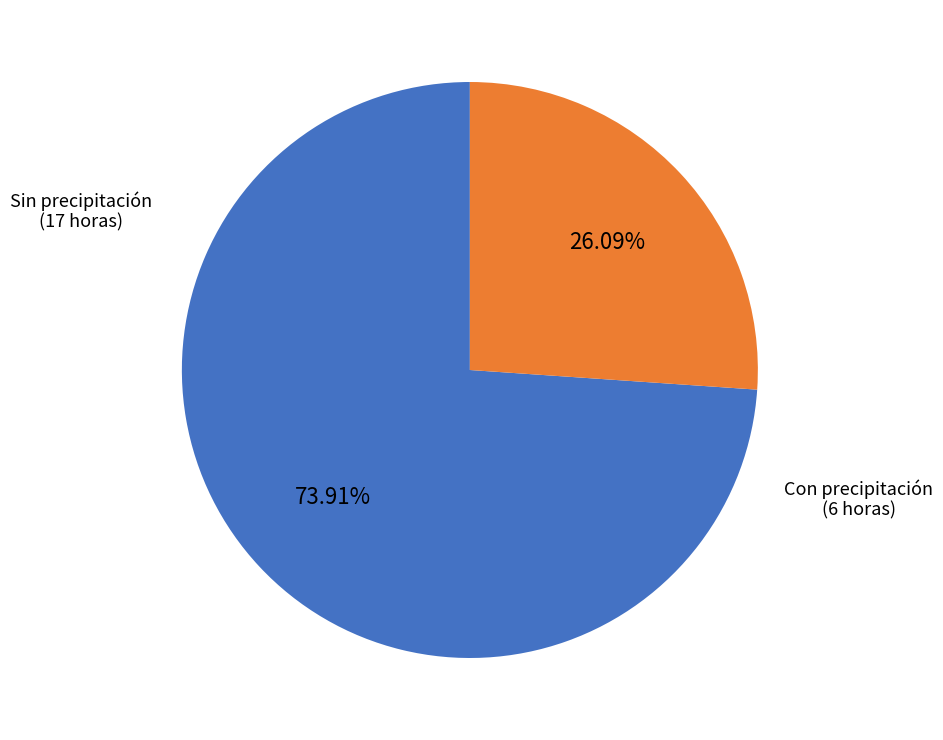

Does any single category account for the majority?

Yes